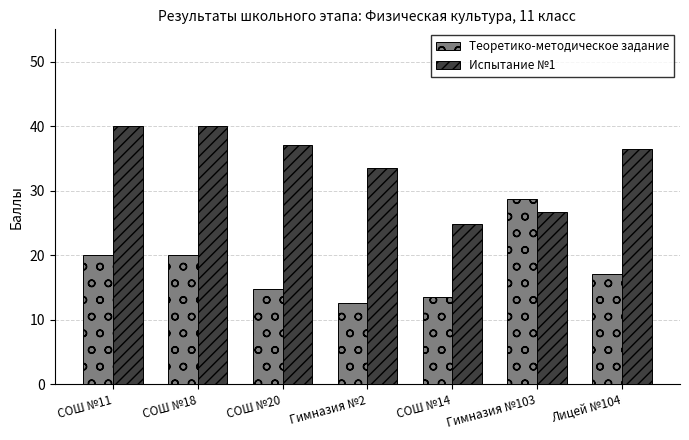

Which series has the largest total across all categories?

Испытание №1